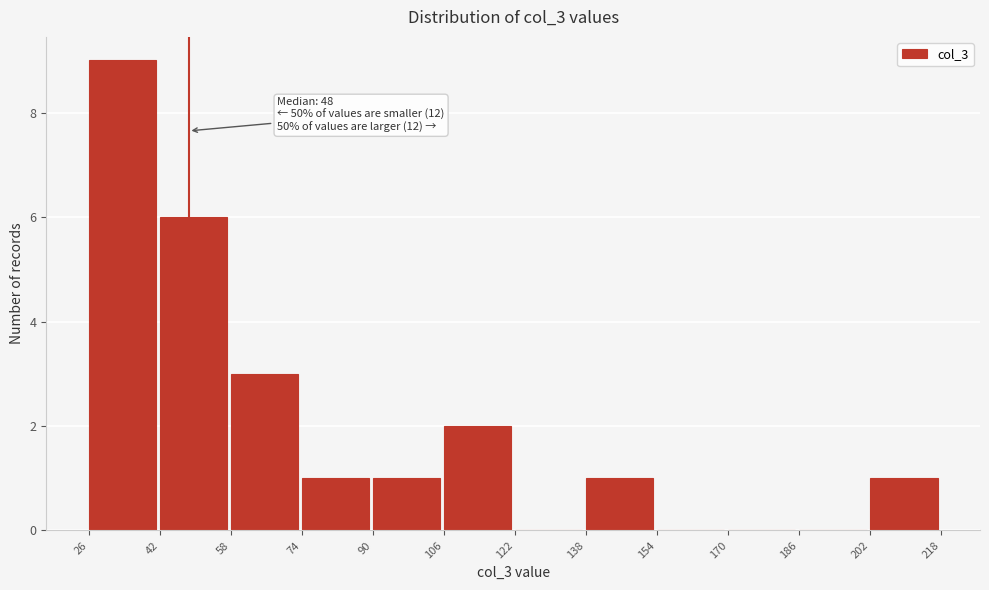

Which range on the x-axis has the tallest bar?

26 to 42